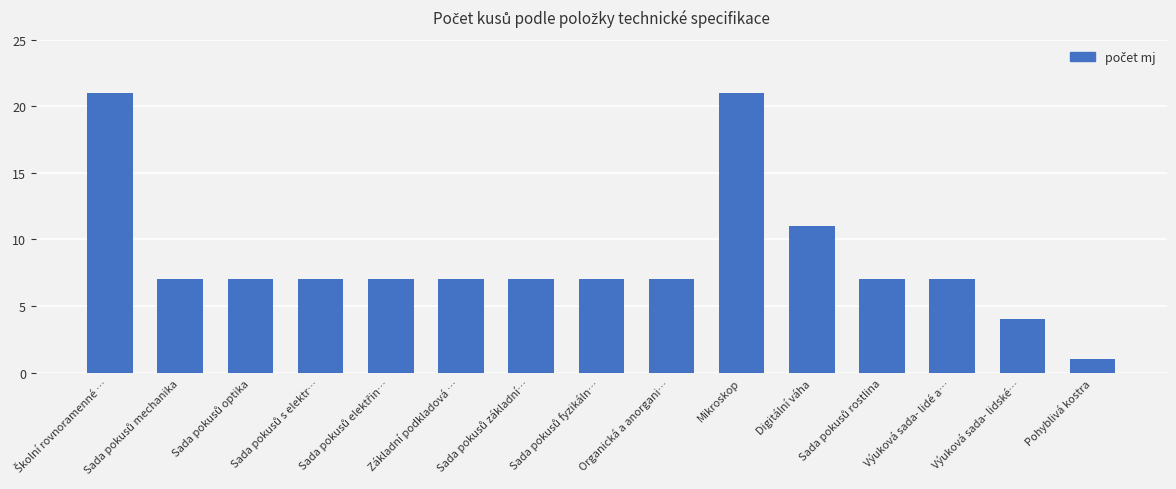

What is the maximum value shown in the chart?

21